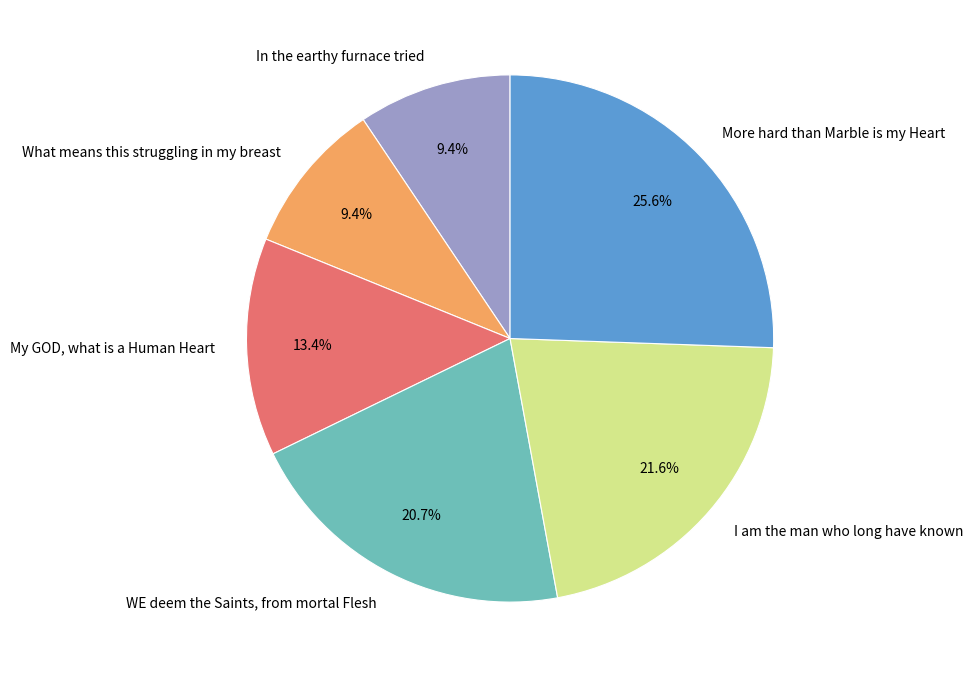

Between What means this struggling in my breast and I am the man who long have known, which is larger?

I am the man who long have known